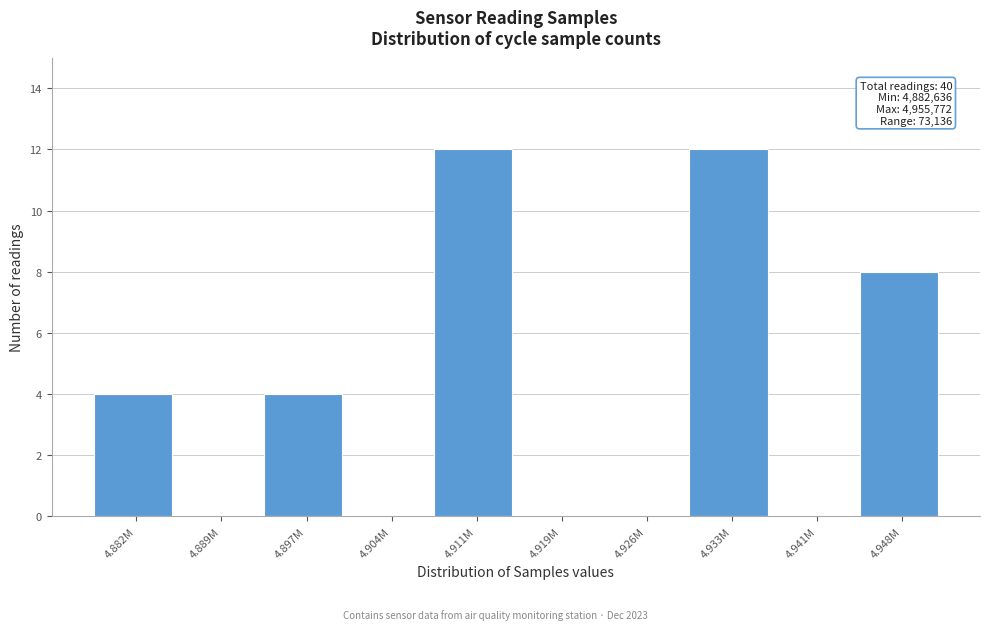

Reading right to left, extract all data points from this chart.

4.948M=8	4.941M=0	4.933M=12	4.926M=0	4.919M=0	4.911M=12	4.904M=0	4.897M=4	4.889M=0	4.882M=4